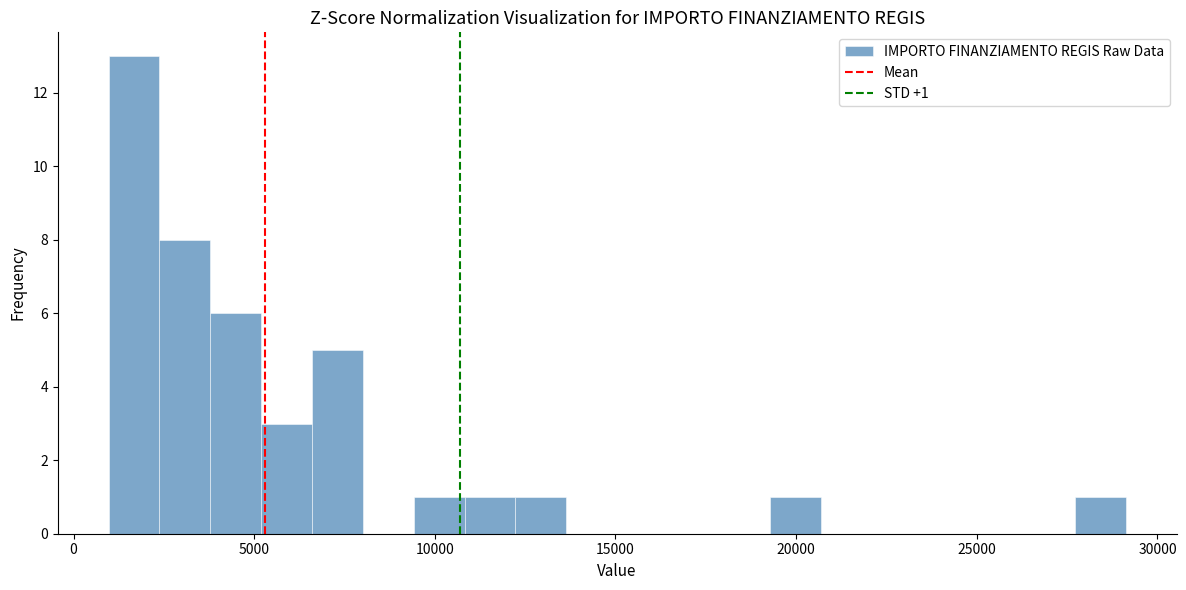

Around what value on the x-axis is the tallest bar? Give the approximate position of its centre, as read against the axis.

1500